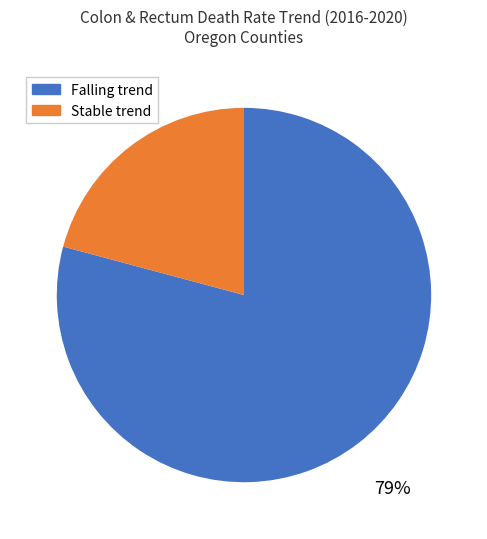

How many slices are in this pie chart?

2